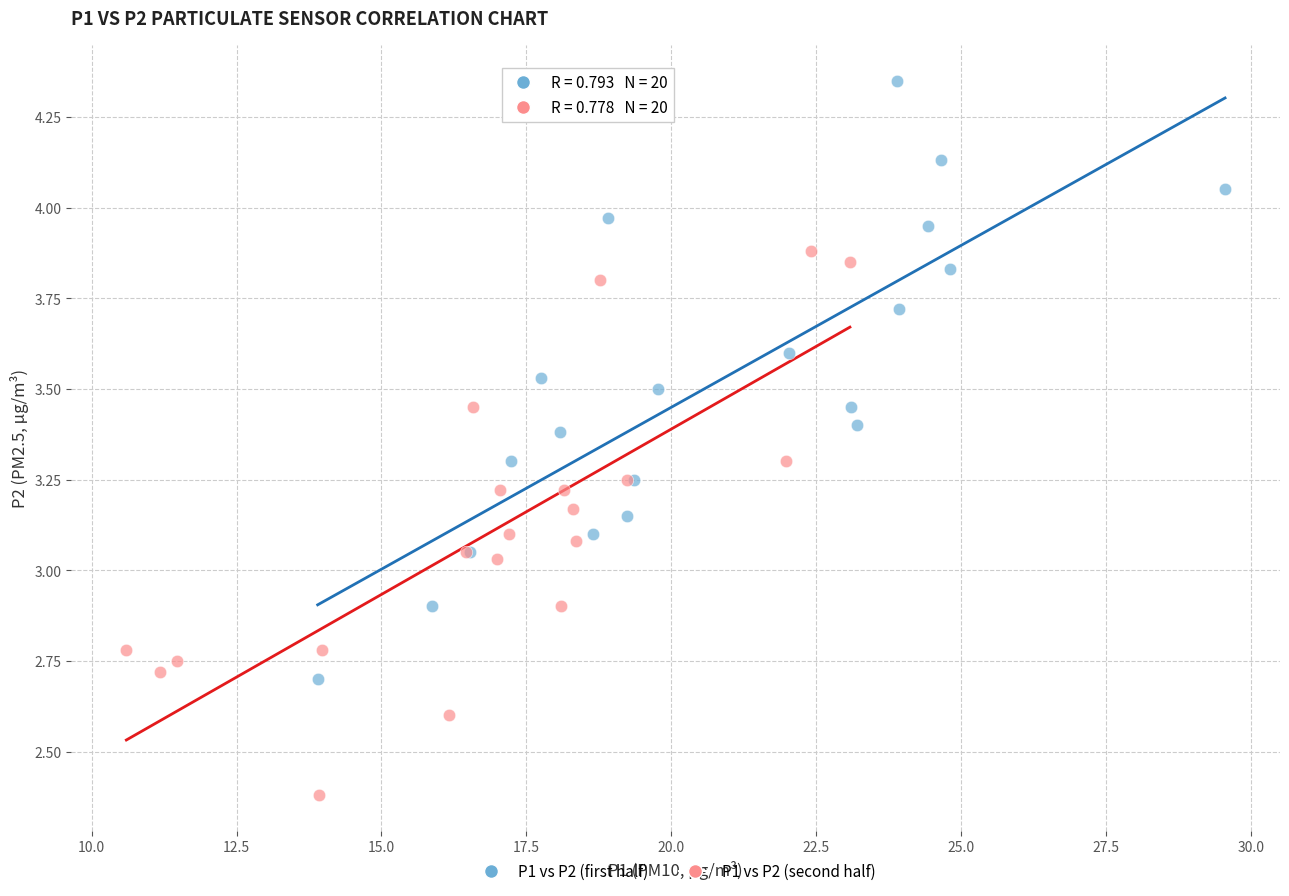

What are all the series names shown in the legend?

P1 vs P2 (first half), P1 vs P2 (second half)